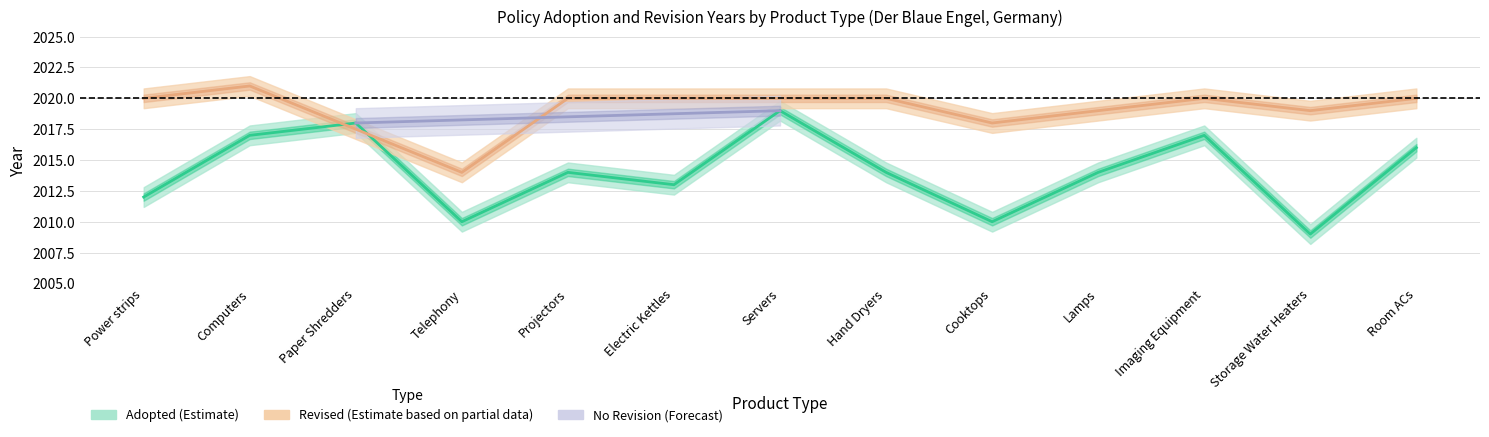

Which label corresponds to the smallest value in the chart?

Storage Water Heaters